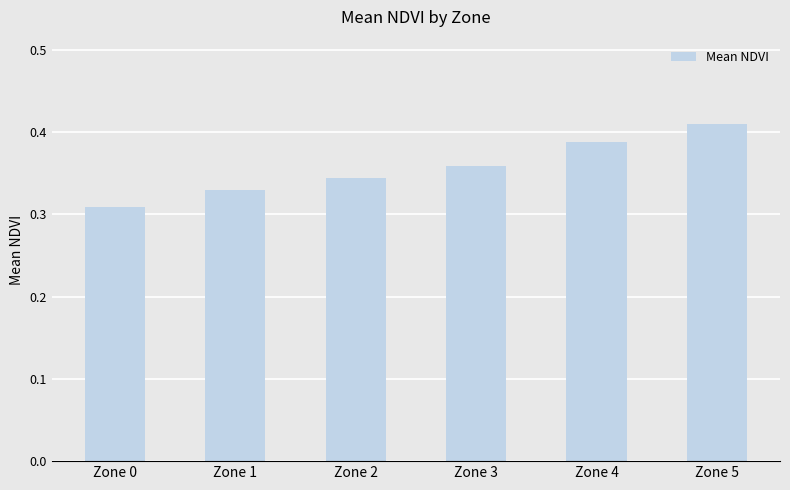

At which category does the chart reach its minimum across all series?

Zone 0